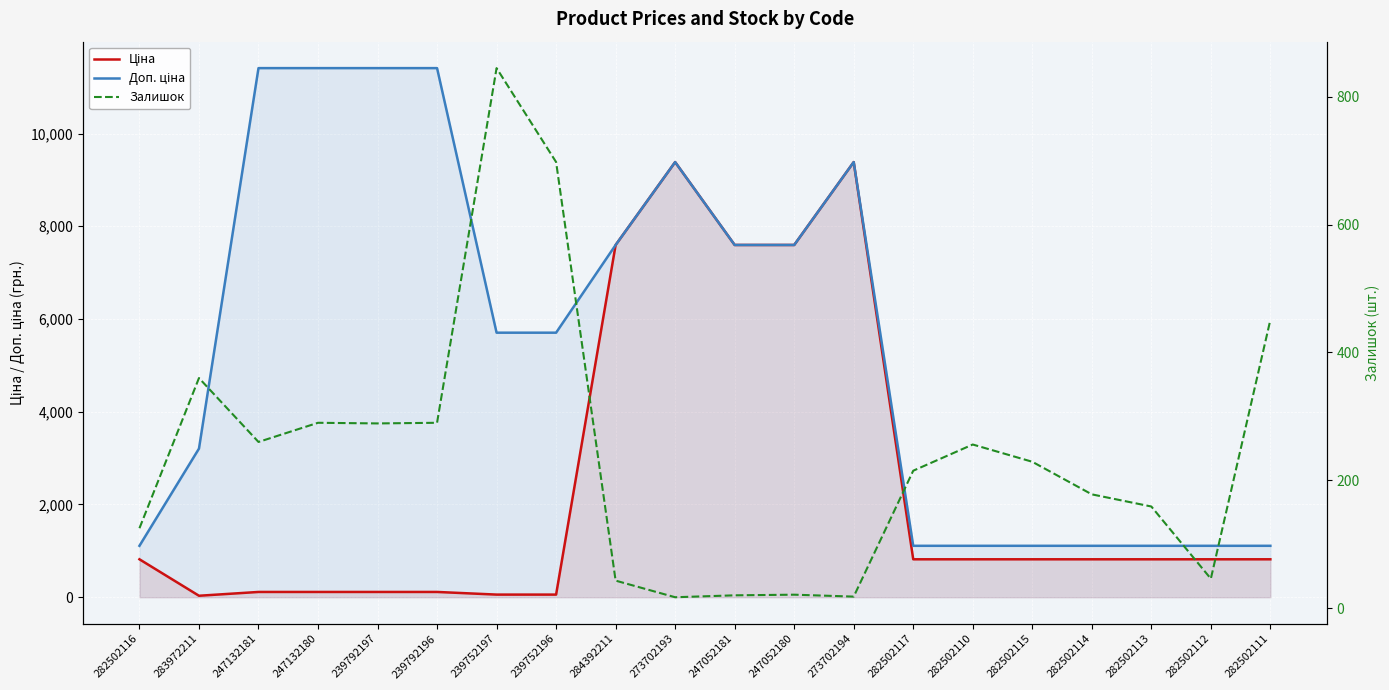

Reading left to right, list all the values displayed in this chart.

Ціна: 818.5	32.0	114.1	114.1	114.1	114.1	57.0	57.0	7596.5	9384.0	7596.5	7596.5	9384.0	818.5	818.5	818.5	818.5	818.5	818.5	818.5
Доп. ціна: 1109.2	3205.0	11410.0	11410.0	11410.0	11410.0	5705.0	5705.0	7596.5	9384.0	7596.5	7596.5	9384.0	1109.2	1109.2	1109.2	1109.2	1109.2	1109.2	1109.2
Залишок: 125.0	360.0	260.0	290.0	289.0	290.0	845.0	698.0	43.0	17.0	20.0	21.0	18.0	215.0	256.0	229.0	178.0	159.0	46.0	451.0